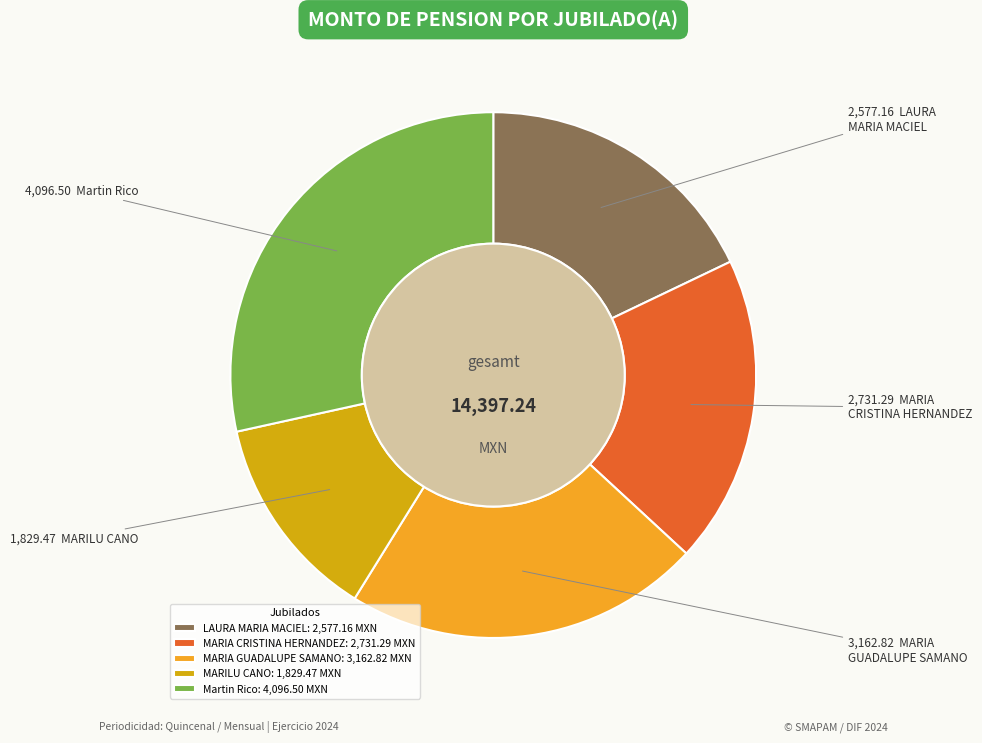

Rank the categories by value from lowest to highest.

MARILU CANO, LAURA MARIA MACIEL, MARIA CRISTINA HERNANDEZ, MARIA GUADALUPE SAMANO, Martin Rico